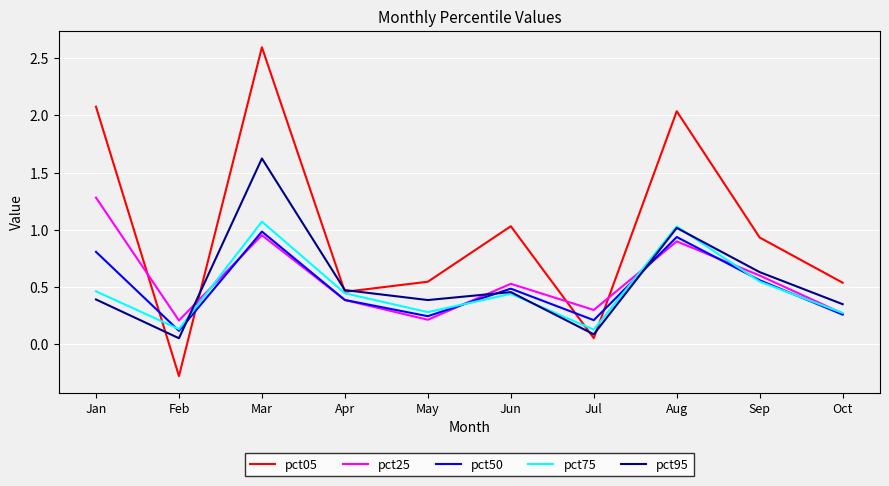

Which series has the widest spread of values?

pct05